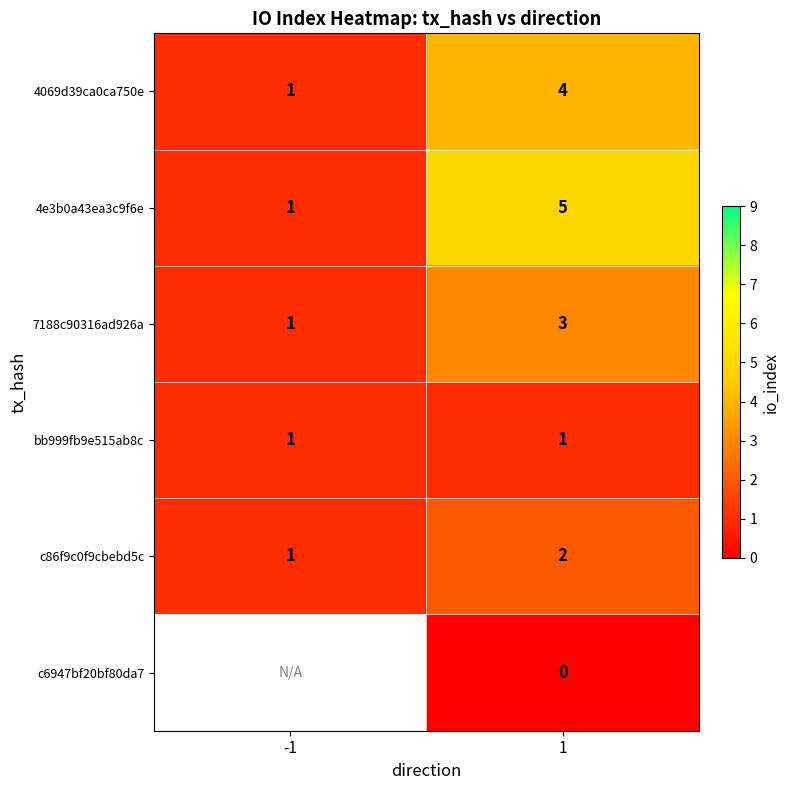

How many 4069d39ca0ca750e values are between 1 and 4?

2